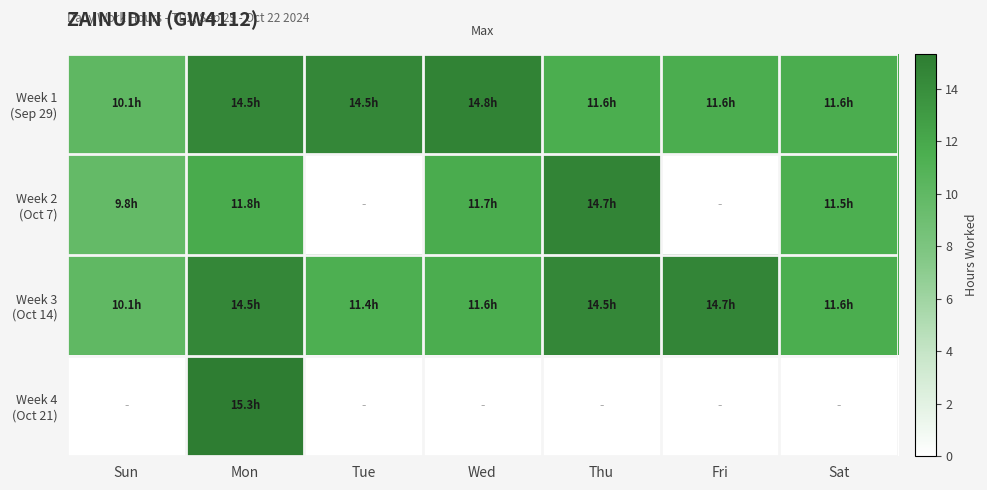

At how many categories does at least one series exceed 14?

5